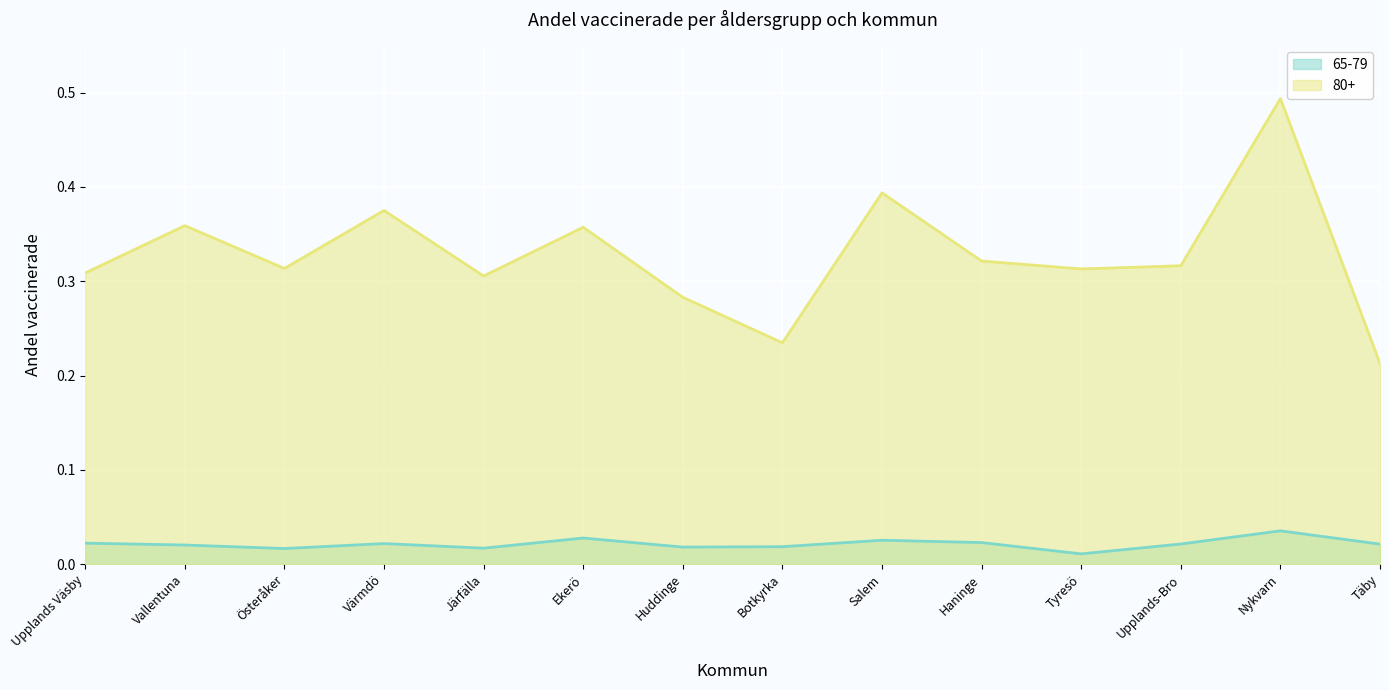

Reading left to right, extract all data points from this chart.

65-79: 0.0	0.0	0.0	0.0	0.0	0.0	0.0	0.0	0.0	0.0	0.0	0.0	0.0	0.0
80+: 0.3	0.4	0.3	0.4	0.3	0.4	0.3	0.2	0.4	0.3	0.3	0.3	0.5	0.2